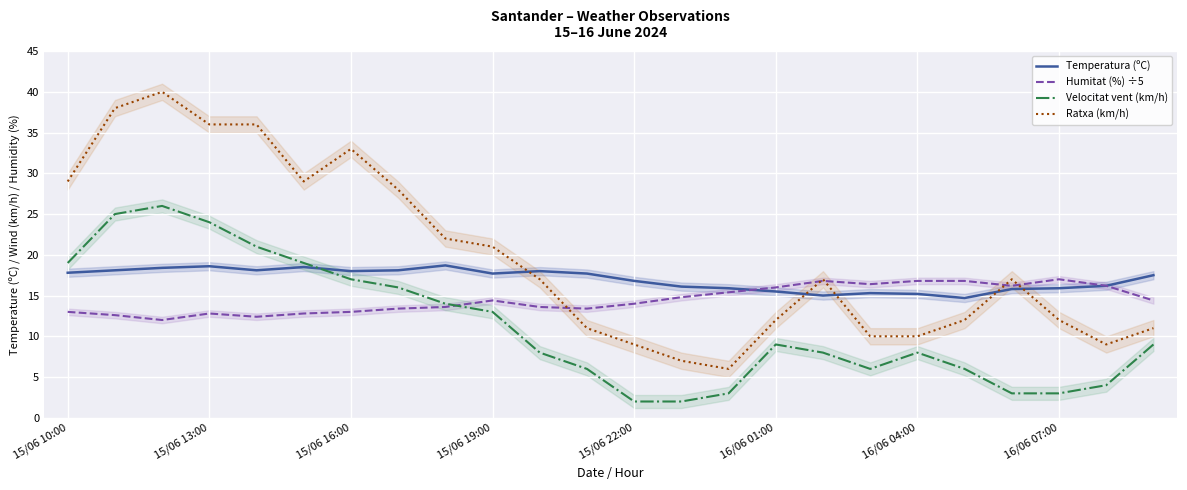

At which label is Ratxa (km/h) closest to 23?

8